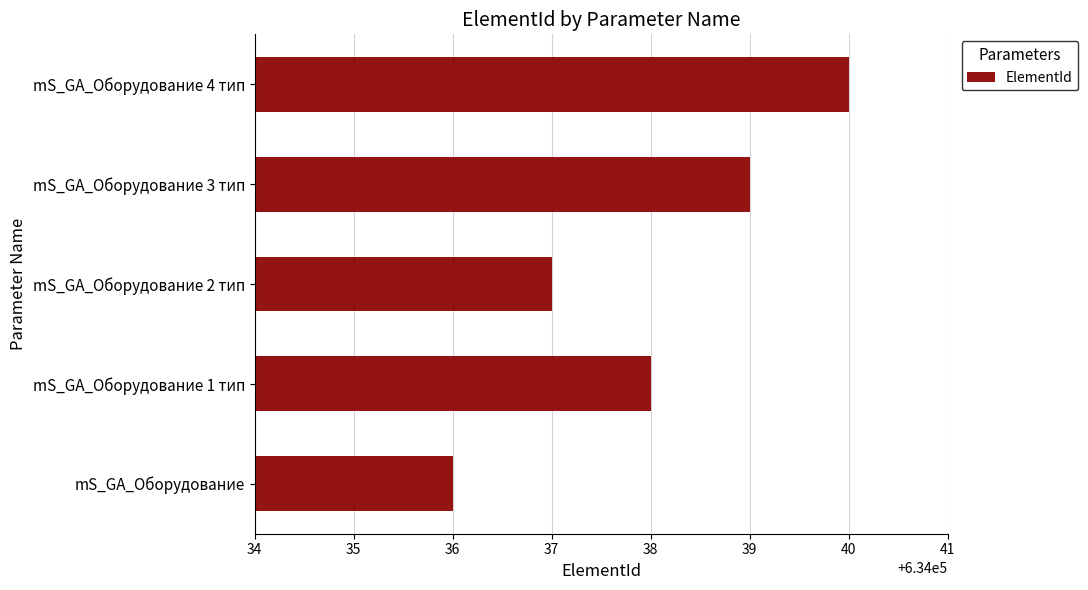

Reading bottom to top, list all the values displayed in this chart.

mS_GA_Оборудование=634036	mS_GA_Оборудование 1 тип=634038	mS_GA_Оборудование 2 тип=634037	mS_GA_Оборудование 3 тип=634039	mS_GA_Оборудование 4 тип=634040